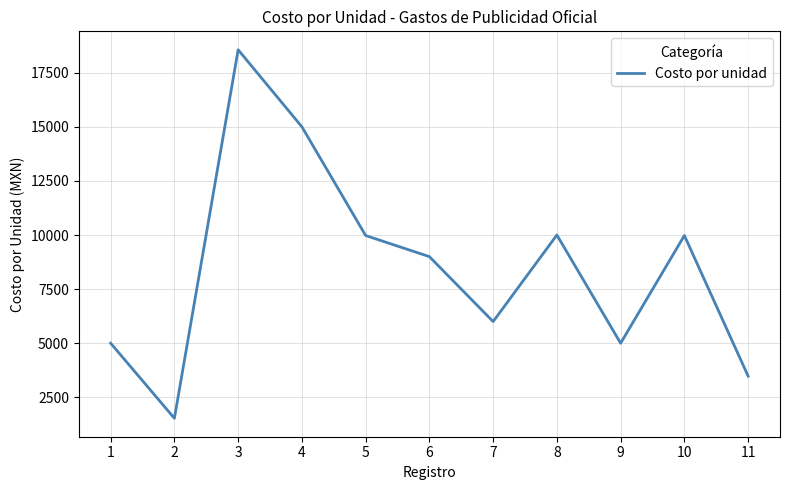

What is the smallest value displayed?

1530.0